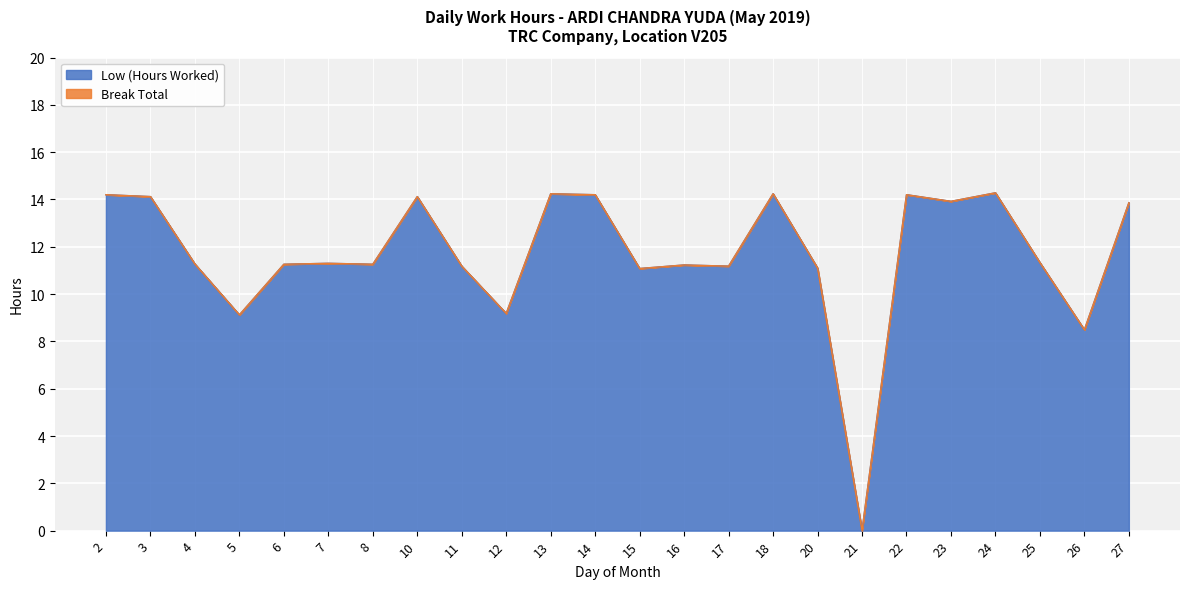

Reading left to right, what are all the values shown in this chart?

2=14.2	3=14.1	4=11.3	5=9.1	6=11.3	7=11.3	8=11.3	10=14.1	11=11.2	12=9.2	13=14.2	14=14.2	15=11.1	16=11.2	17=11.2	18=14.2	20=11.1	21=0.0	22=14.2	23=13.9	24=14.3	25=11.3	26=8.5	27=13.9